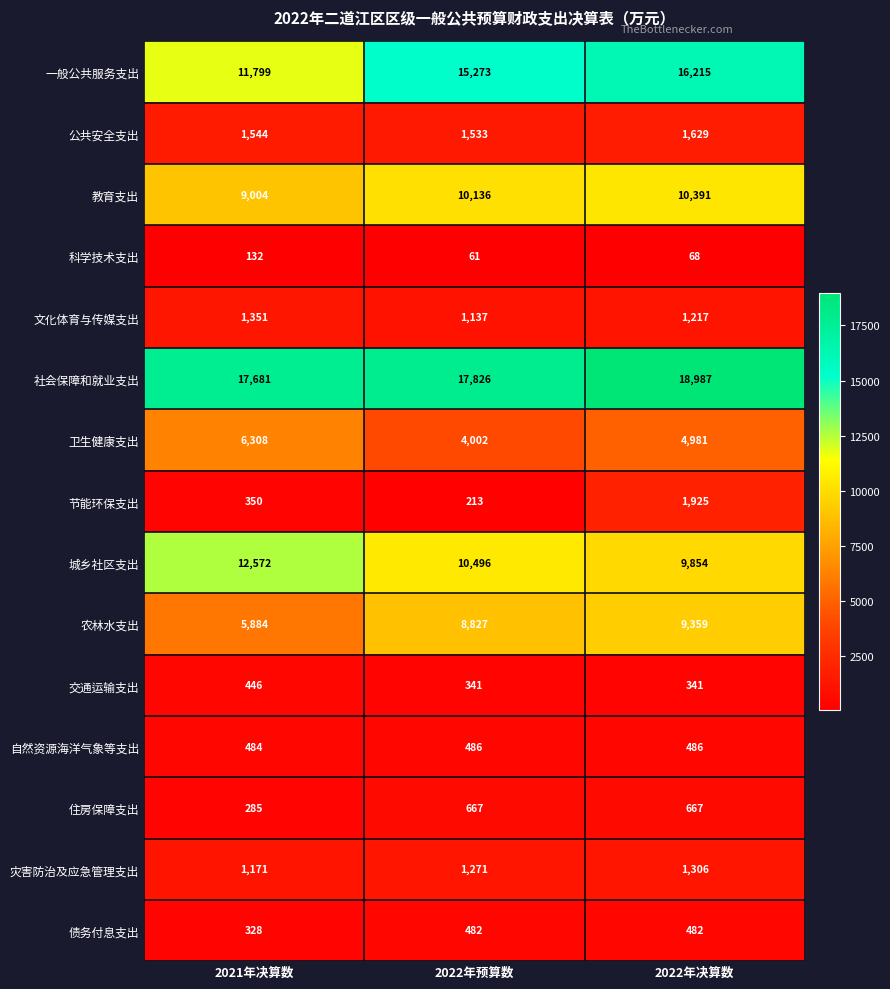

The value of 住房保障支出 at 2022年预算数 is 667. True or false?

True